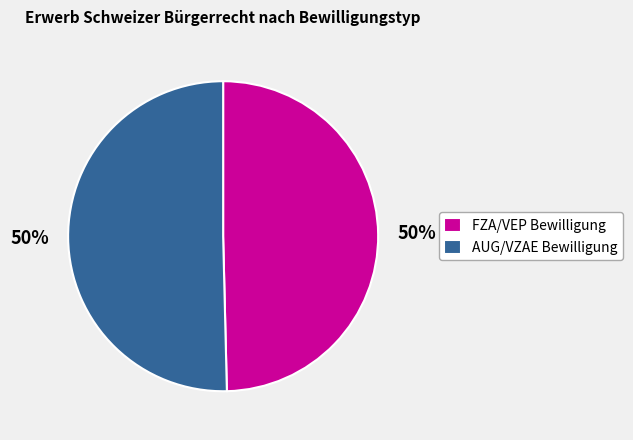

Approximately how many times larger is the value at FZA/VEP Bewilligung compared to AUG/VZAE Bewilligung?

1.0